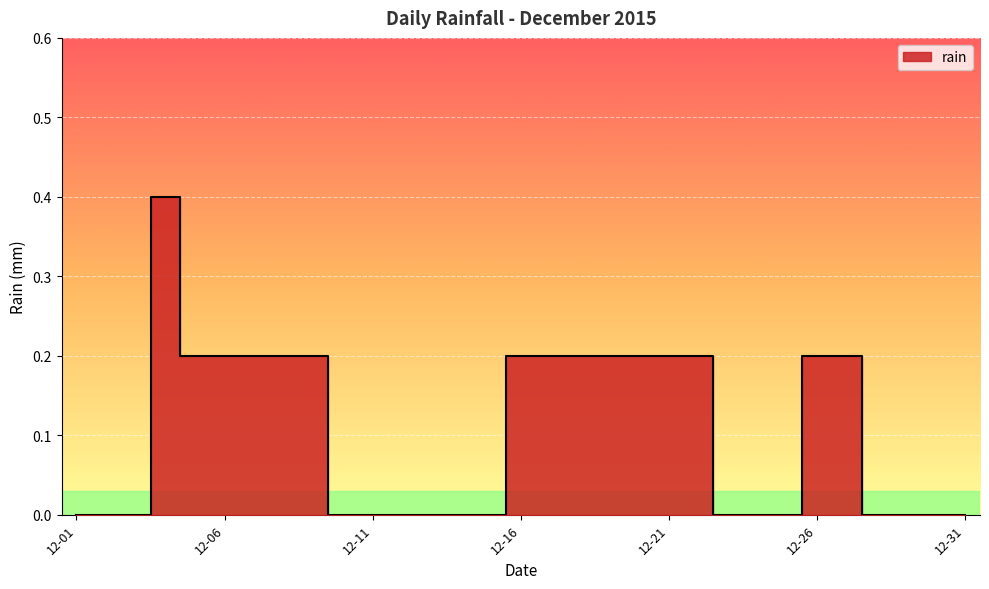

What is the change in value from 2015-12-26 to 2015-12-28?

-0.2